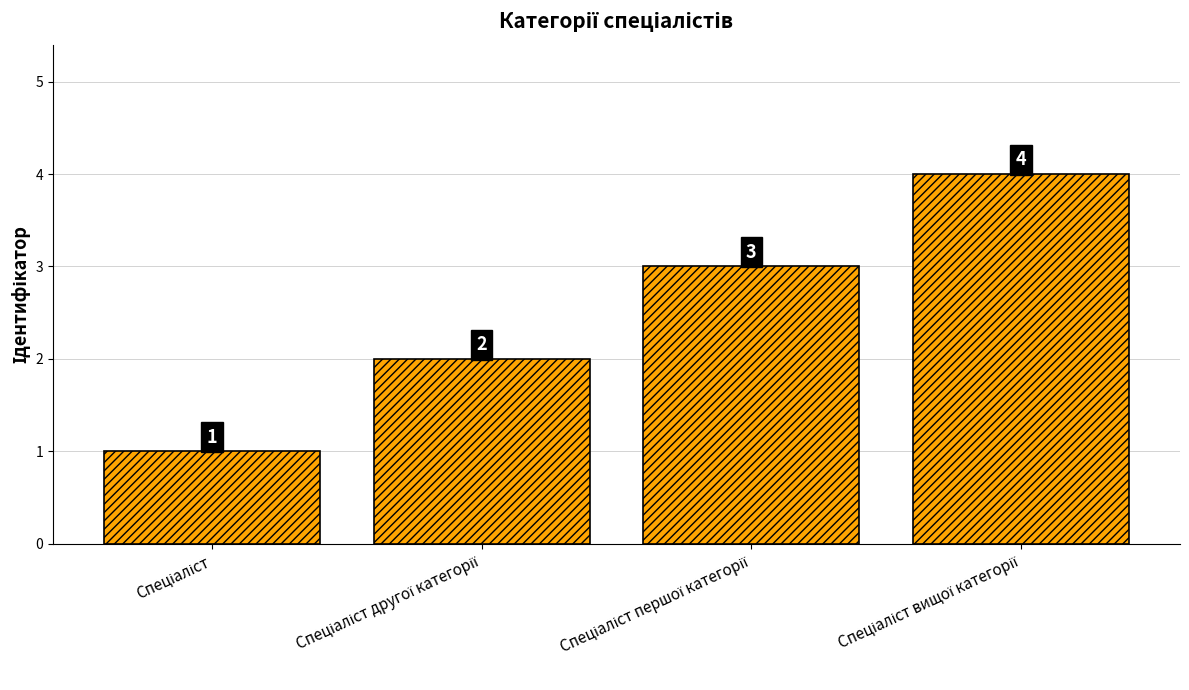

Does the chart contain stacked bars?

No